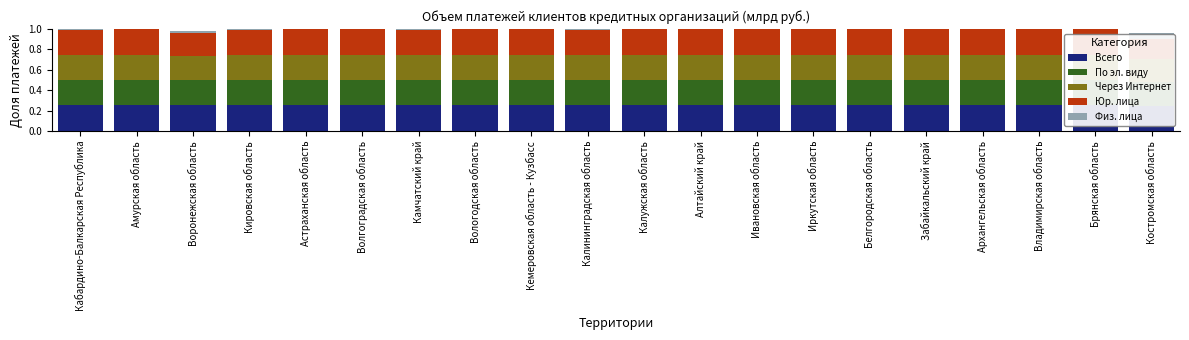

What is the difference between the maximum and minimum values in the Физ. лица series?

0.1